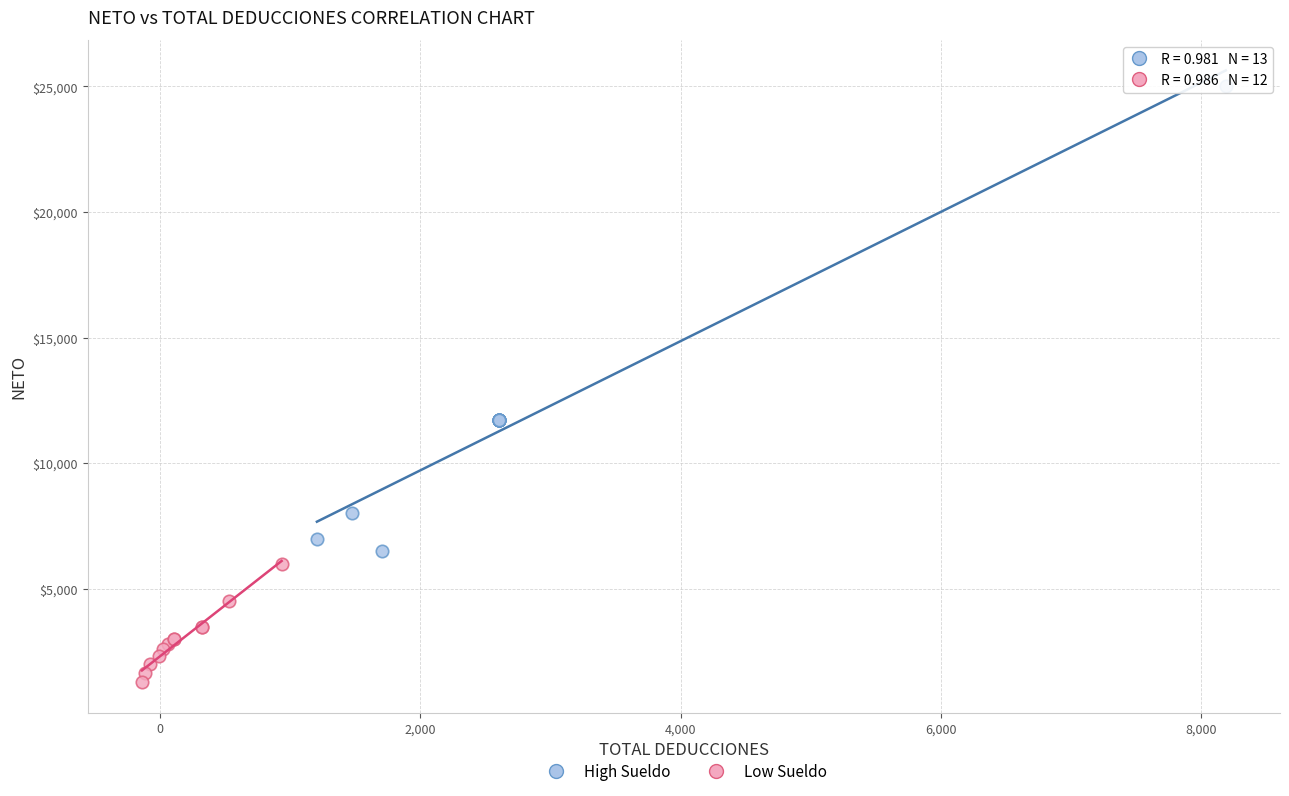

What are all the series names shown in the legend?

High Sueldo, Low Sueldo